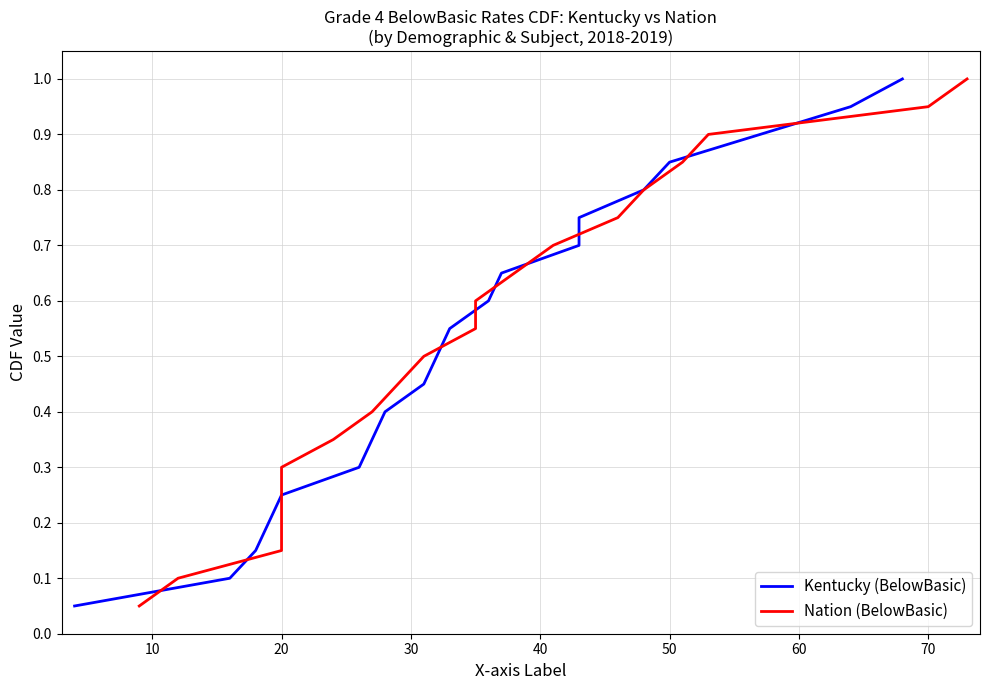

Reading left to right, extract all data points from this chart.

Kentucky (BelowBasic): 0.1	0.1	0.1	0.2	0.2	0.3	0.3	0.4	0.5	0.5	0.6	0.6	0.7	0.7	0.8	0.8	0.8	0.9	0.9	1.0
Nation (BelowBasic): 0.1	0.1	0.1	0.2	0.2	0.3	0.3	0.4	0.5	0.5	0.6	0.6	0.7	0.7	0.8	0.8	0.8	0.9	0.9	1.0